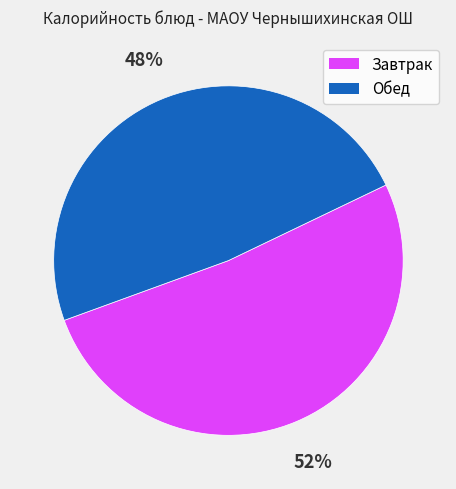

To the nearest percent, what is the average slice percentage?

50%